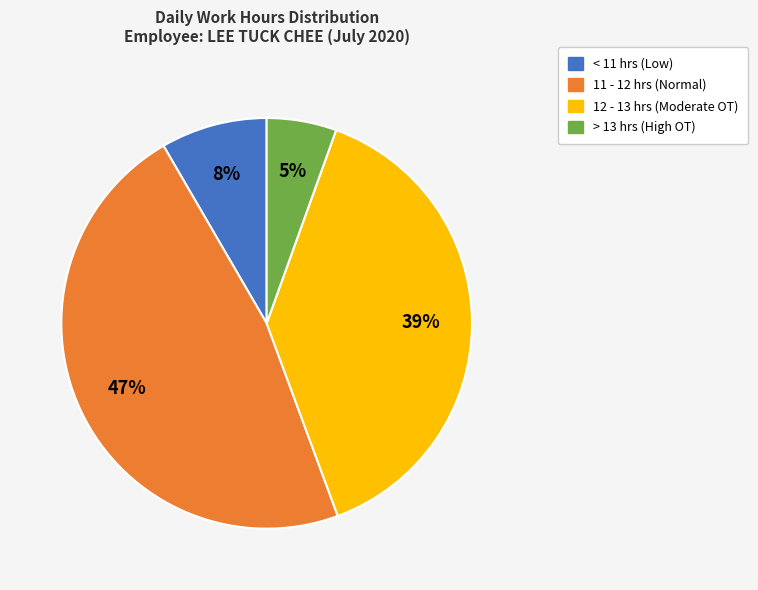

Is there a majority slice in this chart?

No